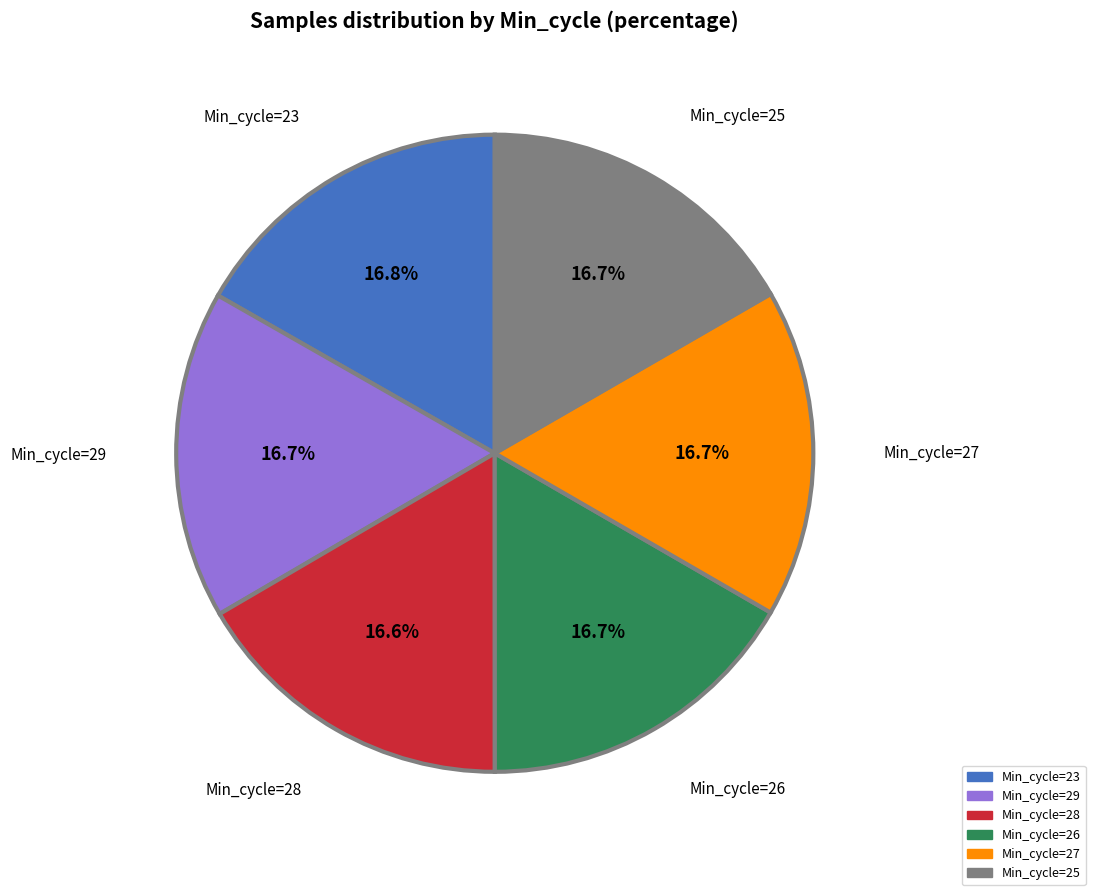

Do Min_cycle=29 and Min_cycle=25 together represent more than half of the pie?

No